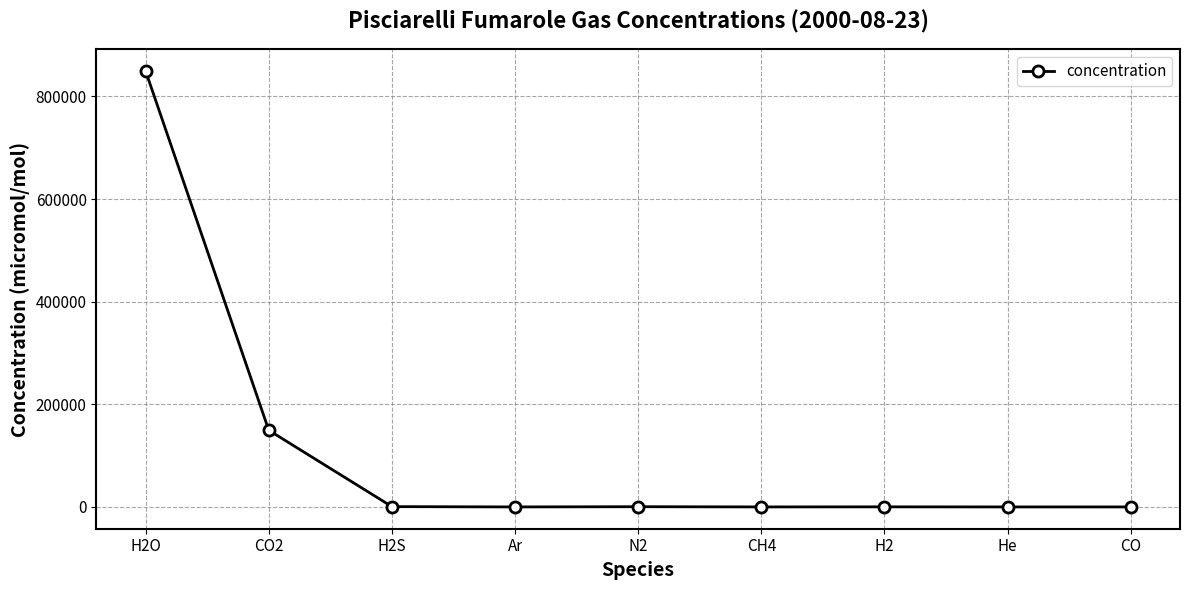

Where is the data nearest to the value 424650?

CO2